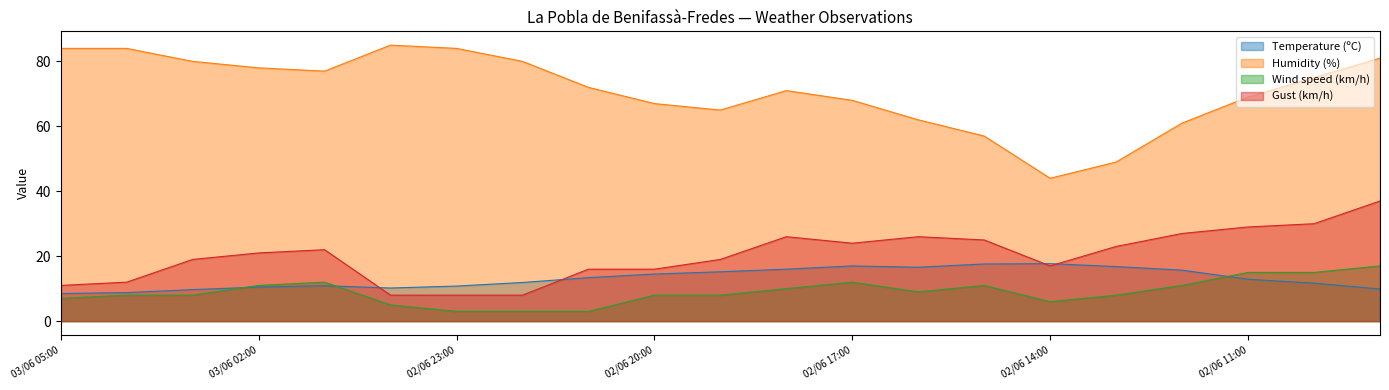

What is the highest value of the Wind speed (km/h) series?

17.0